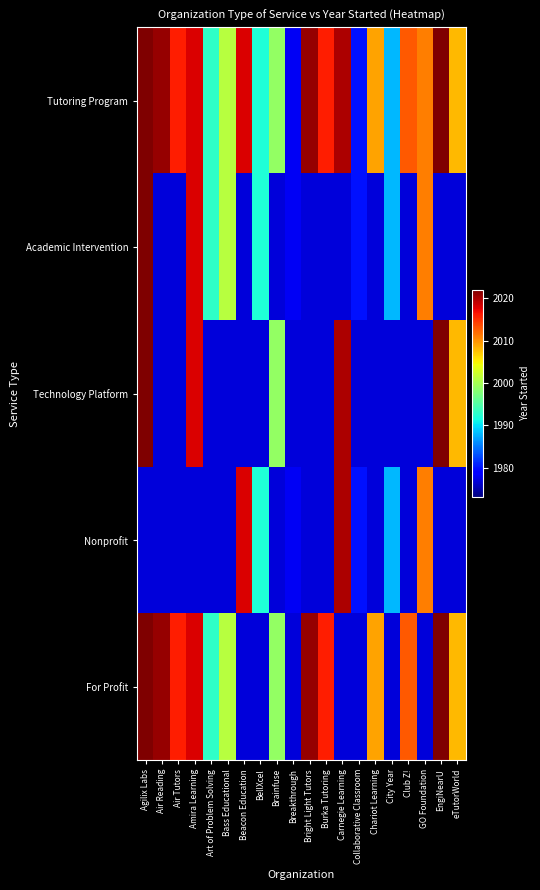

What is the total value across all series at Beacon Education?

9967